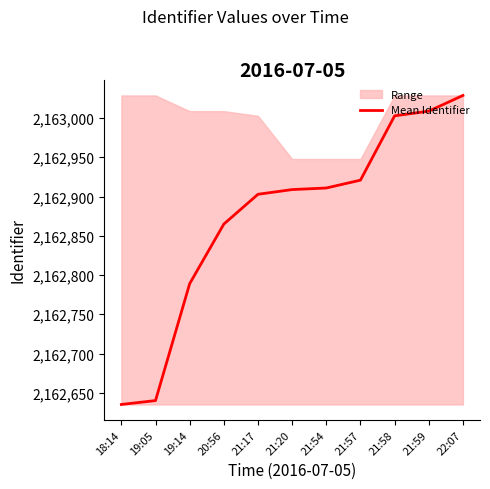

What is the change in value from 21:20 to 22:07?

+120